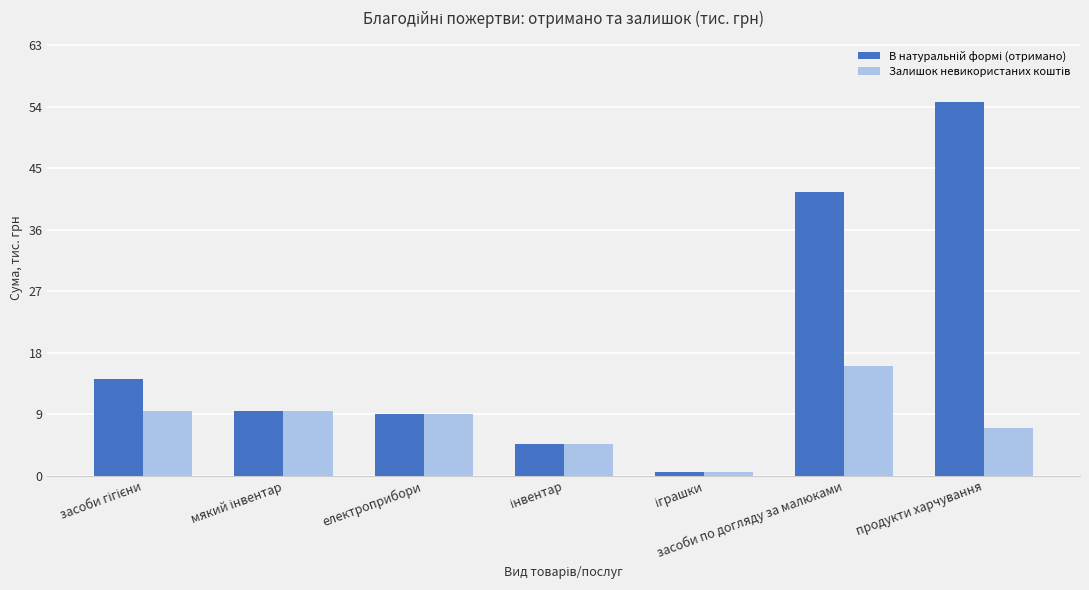

What is the greatest value displayed?

54.7